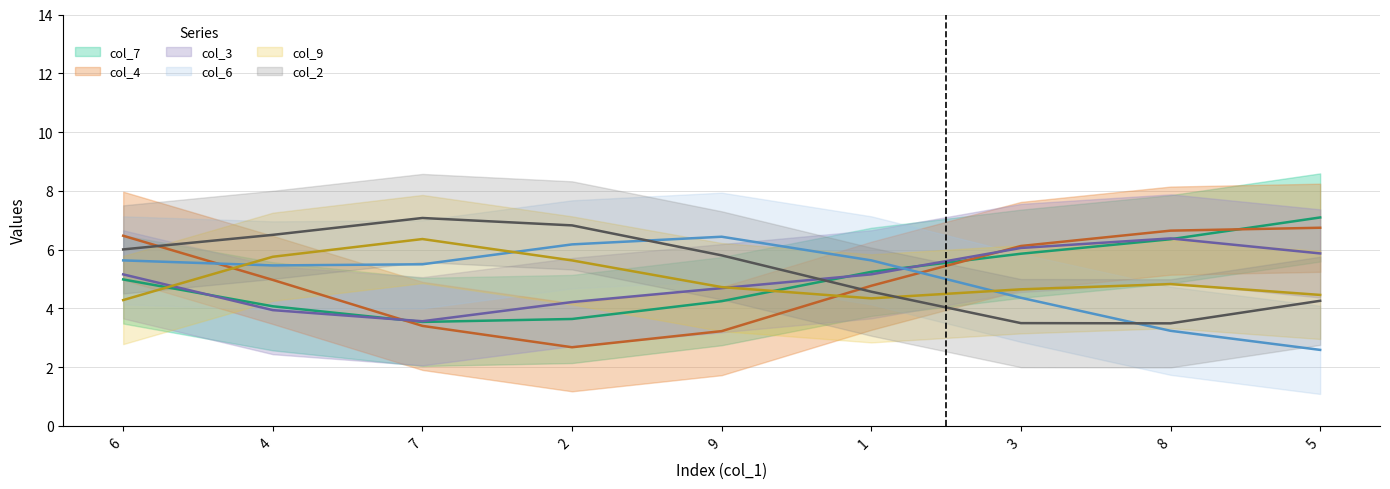

What position from the left is 5?

9